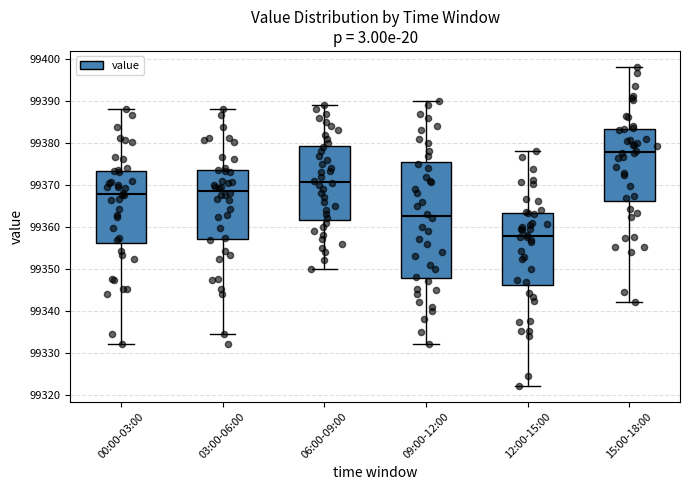

Reading left to right, transcribe this box plot: for each box, give where its median line is, the range the box spans, and where its two whiskers end, as read against the y-axis. The values are not printed on the chart, so give them approximately, as read against the axis.

00:00-03:00: median 99368, box 99356 to 99373, whiskers 99332 to 99388
03:00-06:00: median 99369, box 99357 to 99374, whiskers 99334 to 99388
06:00-09:00: median 99371, box 99362 to 99379, whiskers 99350 to 99389
09:00-12:00: median 99363, box 99348 to 99376, whiskers 99332 to 99390
12:00-15:00: median 99358, box 99346 to 99363, whiskers 99322 to 99378
15:00-18:00: median 99378, box 99366 to 99383, whiskers 99342 to 99398